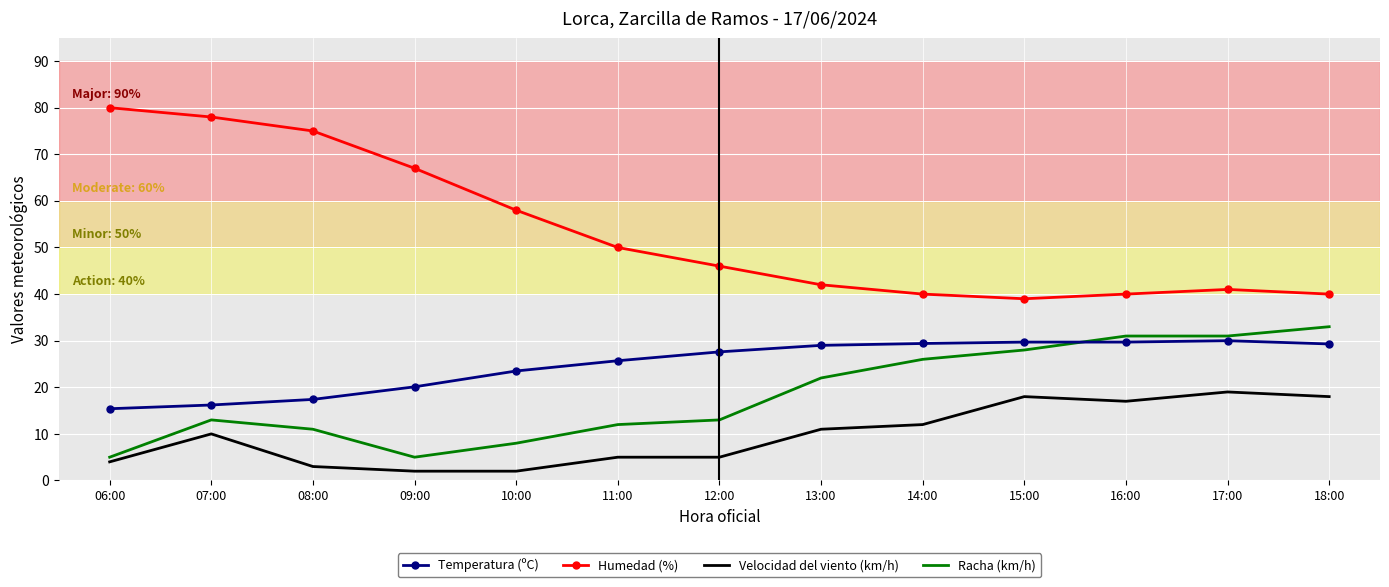

What is the greatest value displayed?

80.0